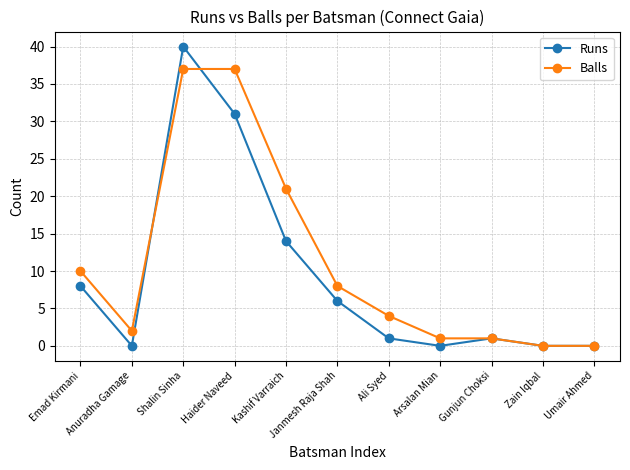

The value of Runs at Umair Ahmed is 20. True or false?

False